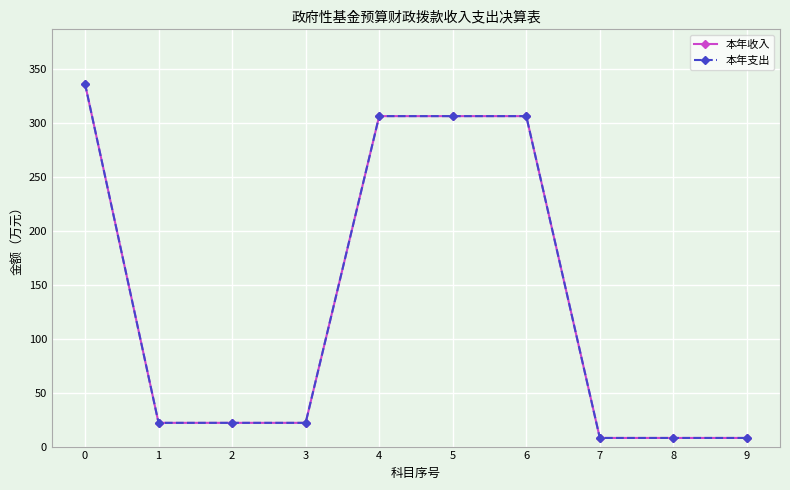

Rank the series at 6 from highest to lowest value.

本年收入, 本年支出